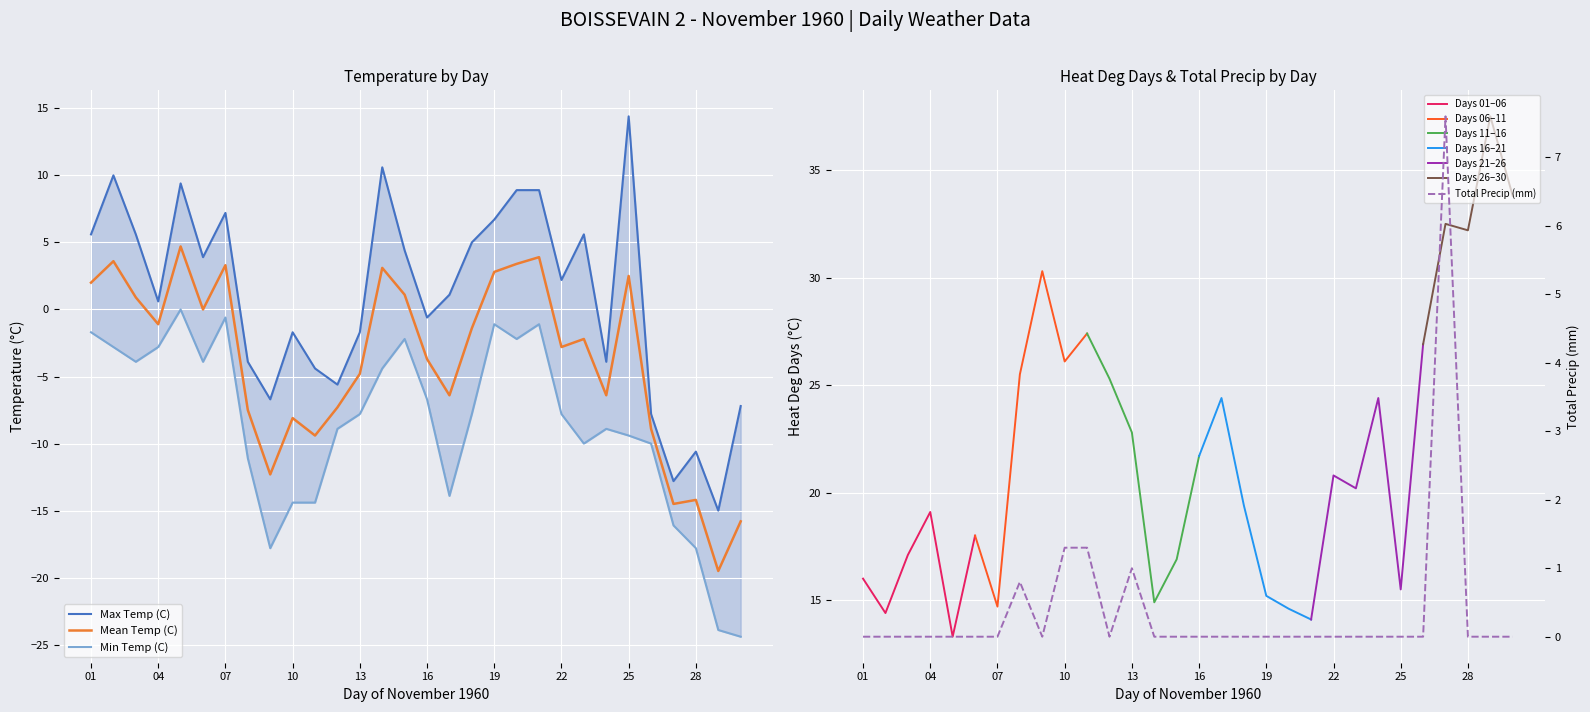

What is the total value across all series at 29?

-58.4